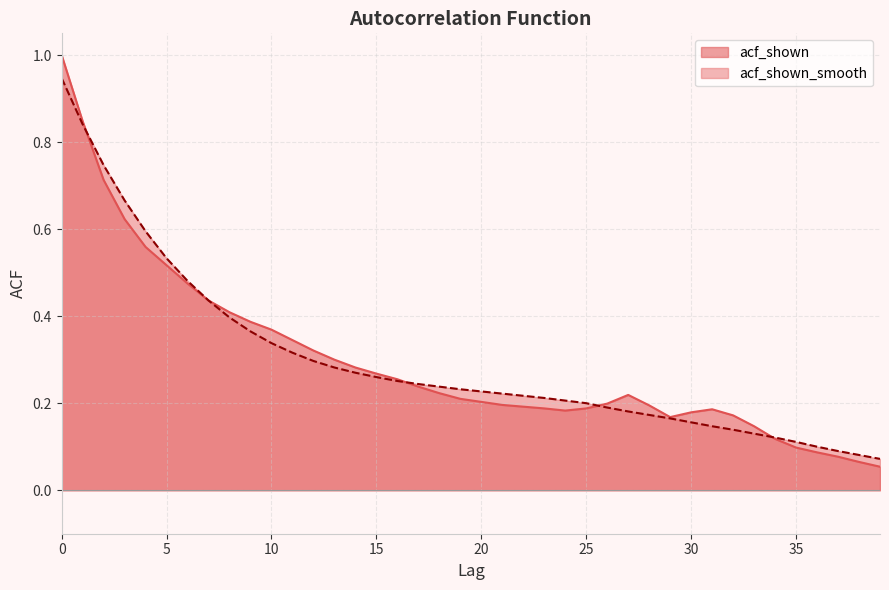

True or false: acf_shown_smooth has more than 2 points higher than both neighbors.

False